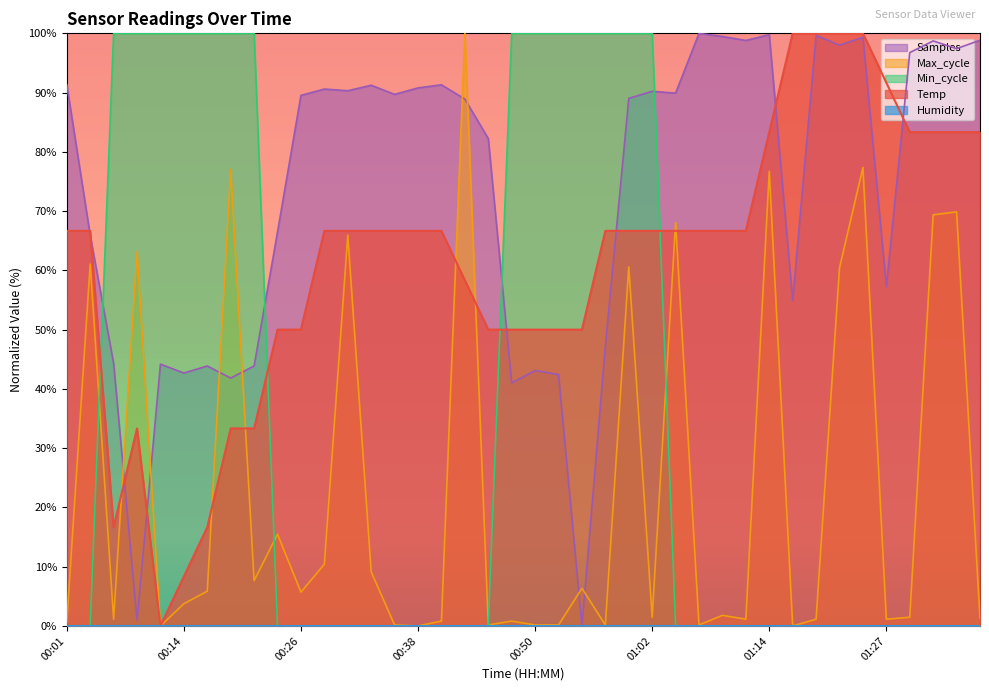

How many values in the min_cycle series exceed 0?

14